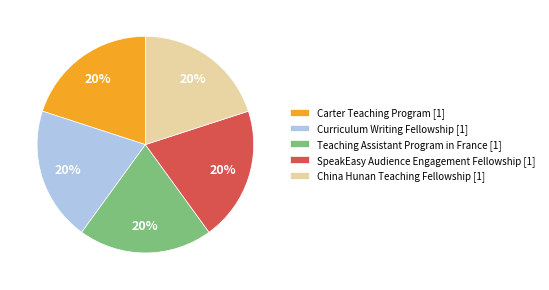

To the nearest percent, what percentage of the pie is Teaching Assistant Program in France?

20%